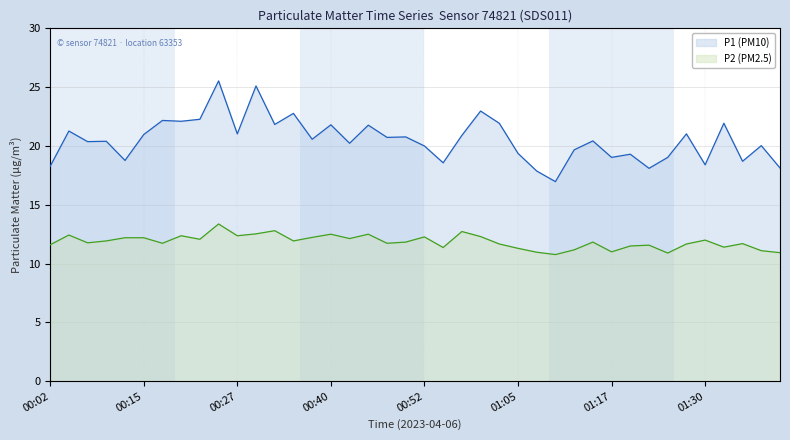

Rank the categories by P1 value from lowest to highest.

01:10, 01:07, 01:22, 01:40, 00:02, 01:30, 00:55, 01:35, 00:12, 01:17, 01:25, 01:20, 01:05, 01:12, 00:52, 01:37, 00:42, 00:08, 00:10, 01:15, 00:37, 00:47, 00:50, 00:57, 00:15, 00:27, 01:27, 00:05, 00:45, 00:40, 00:32, 01:02, 01:32, 00:20, 00:17, 00:22, 00:35, 01:00, 00:30, 00:25